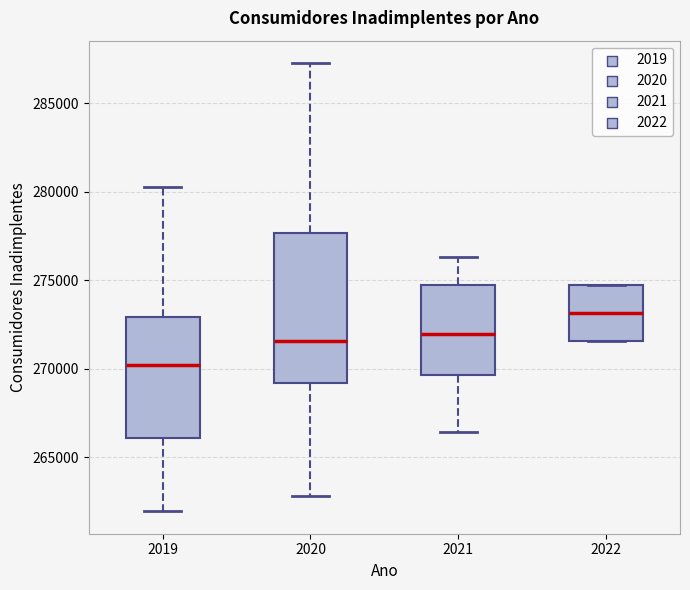

Where does the median line of the box at x = 2019 sit on the y-axis? The values are not printed on the chart, so give them approximately, as read against the axis.

270000